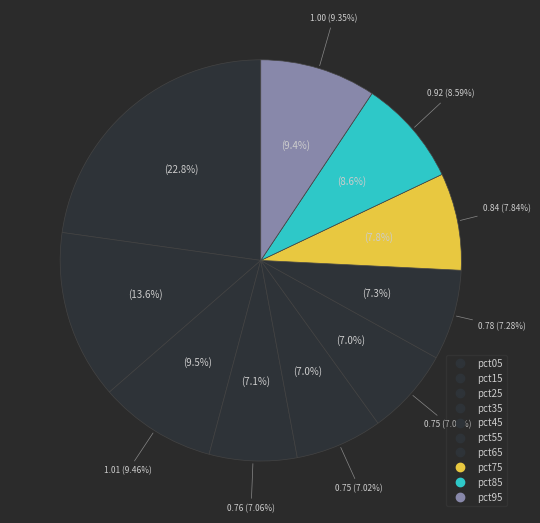

To the nearest percent, what portion does pct15 represent?

14%